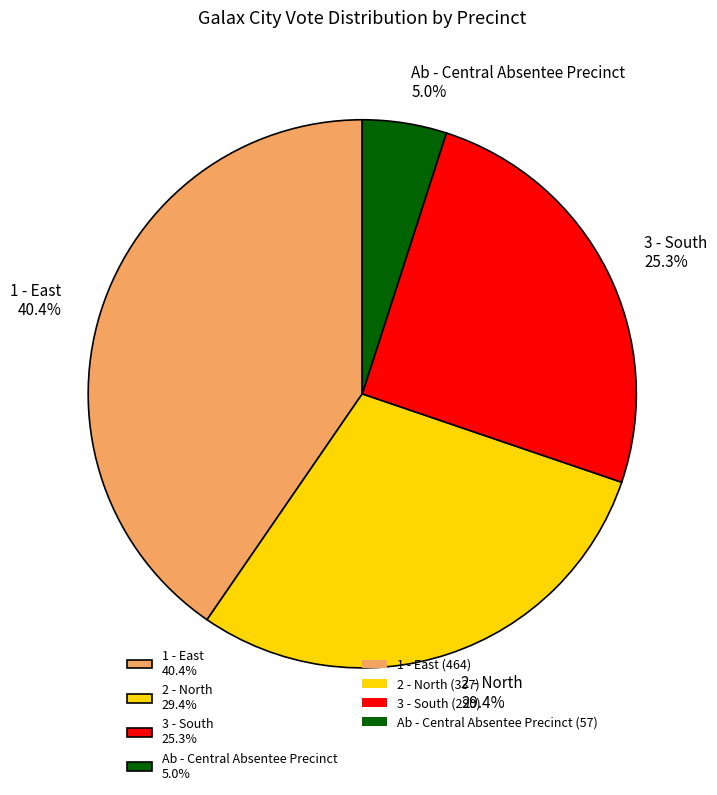

What percentage is the 3 - South slice, to the nearest percent?

25%